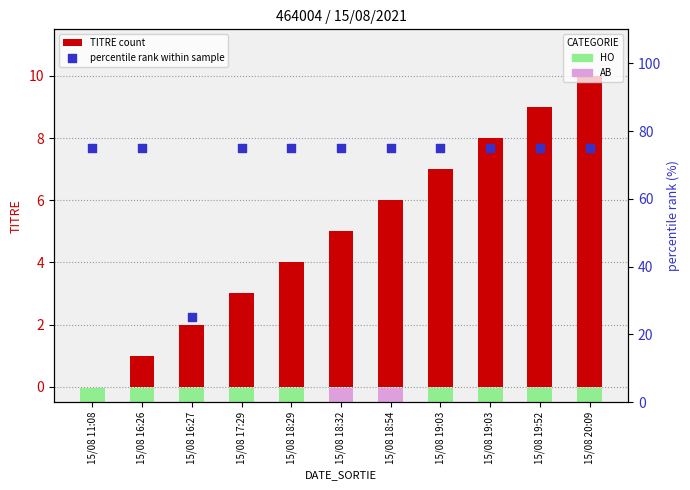

At how many categories does at least one series exceed 33?

10